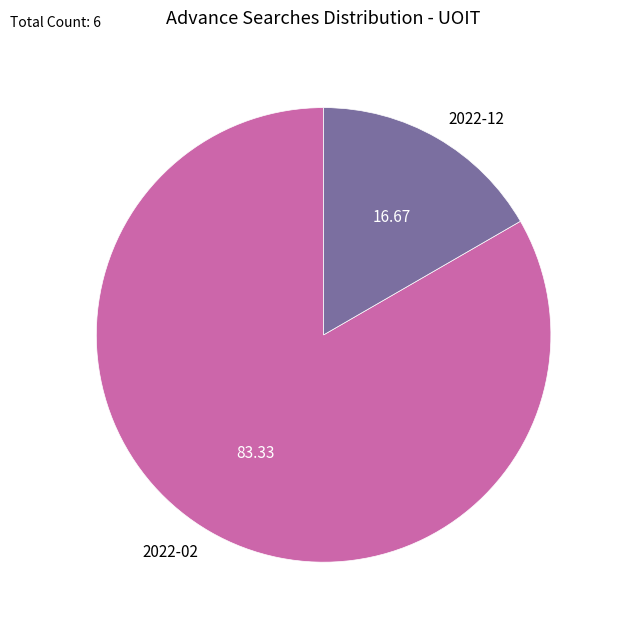

Count the number of slices in the pie.

2